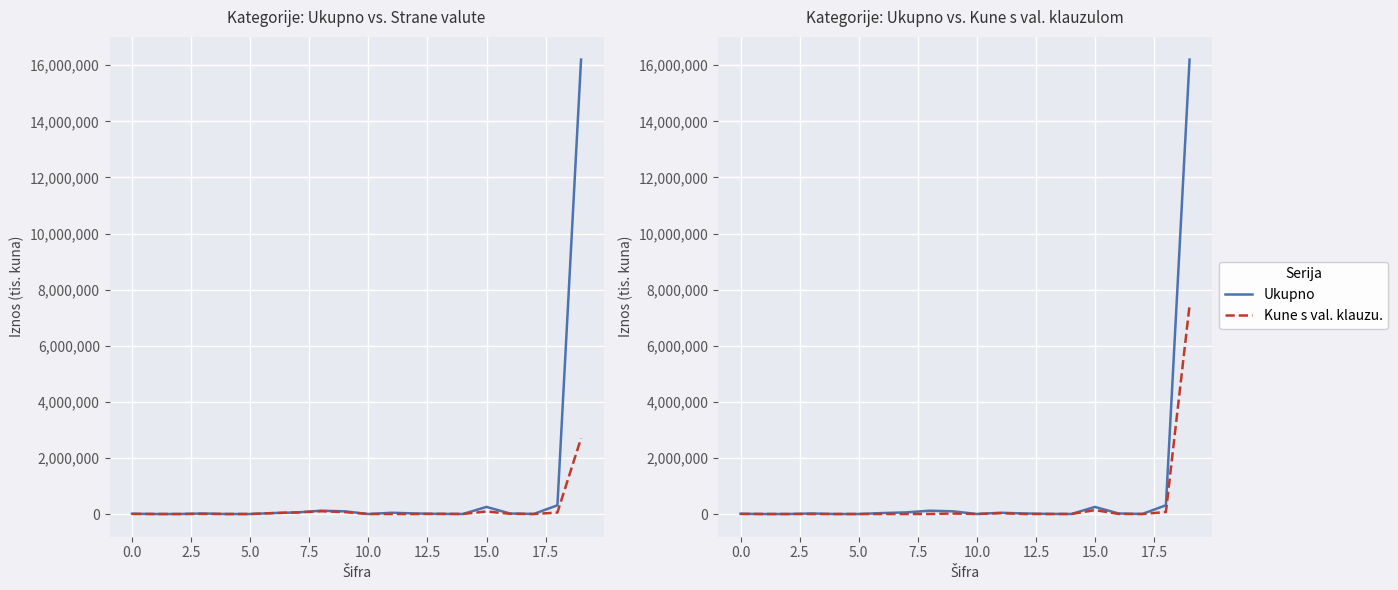

Which category has the highest value in the Strane valute series?

19